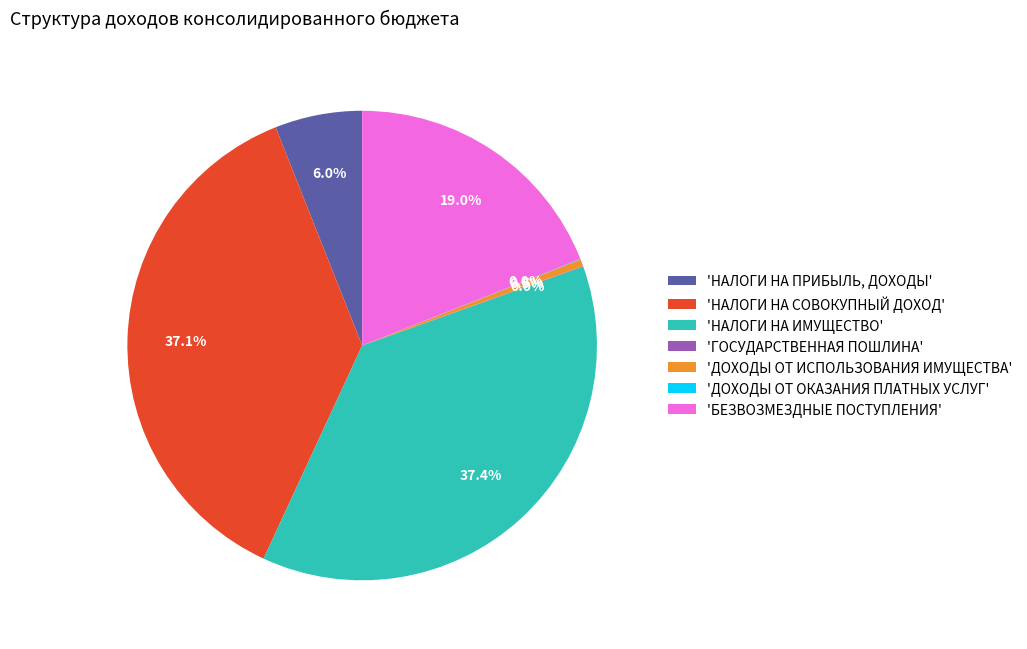

Between 'ДОХОДЫ ОТ ИСПОЛЬЗОВАНИЯ ИМУЩЕСТВА' and 'БЕЗВОЗМЕЗДНЫЕ ПОСТУПЛЕНИЯ', which is larger?

'БЕЗВОЗМЕЗДНЫЕ ПОСТУПЛЕНИЯ'